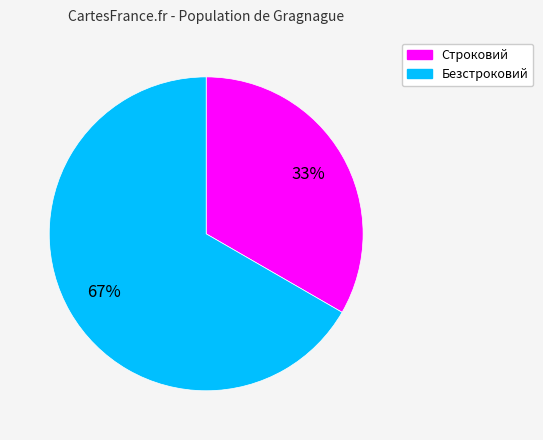

What is the smallest slice in the pie chart?

Строковий